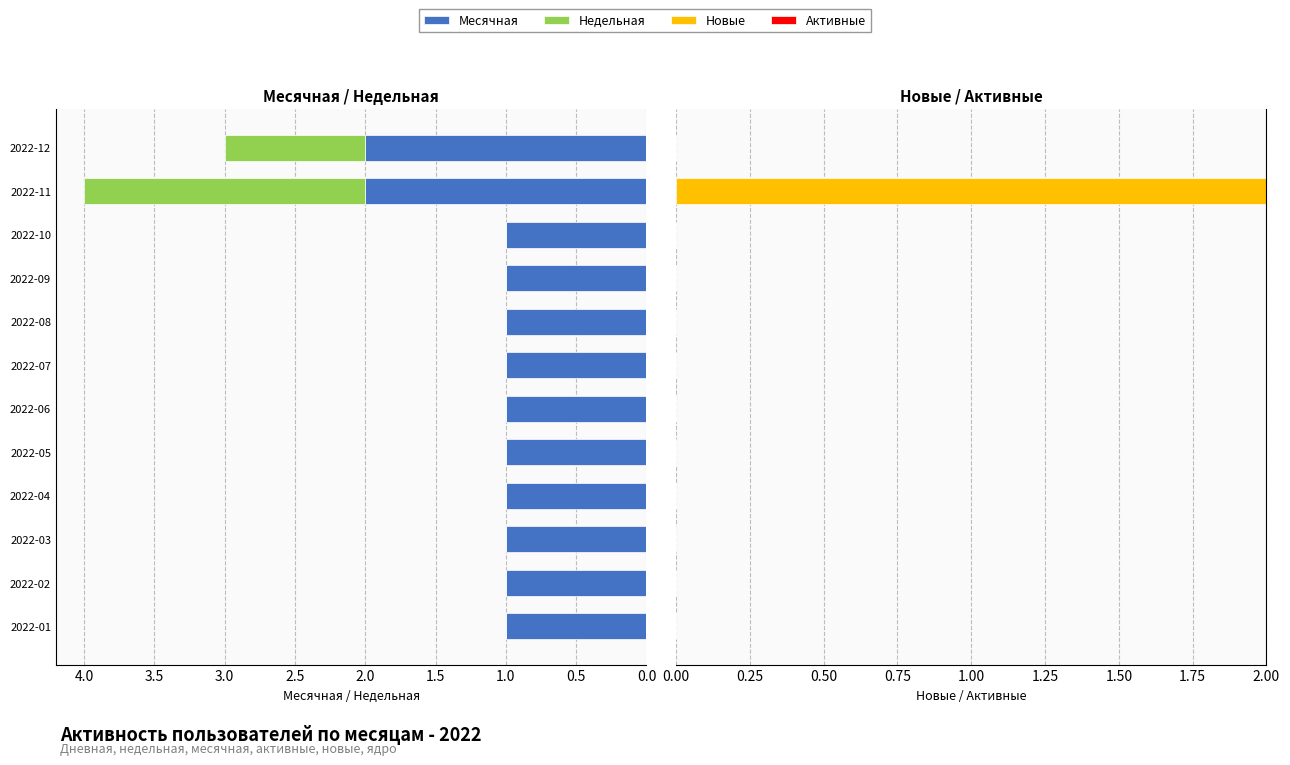

How many categories are shown in the chart?

12